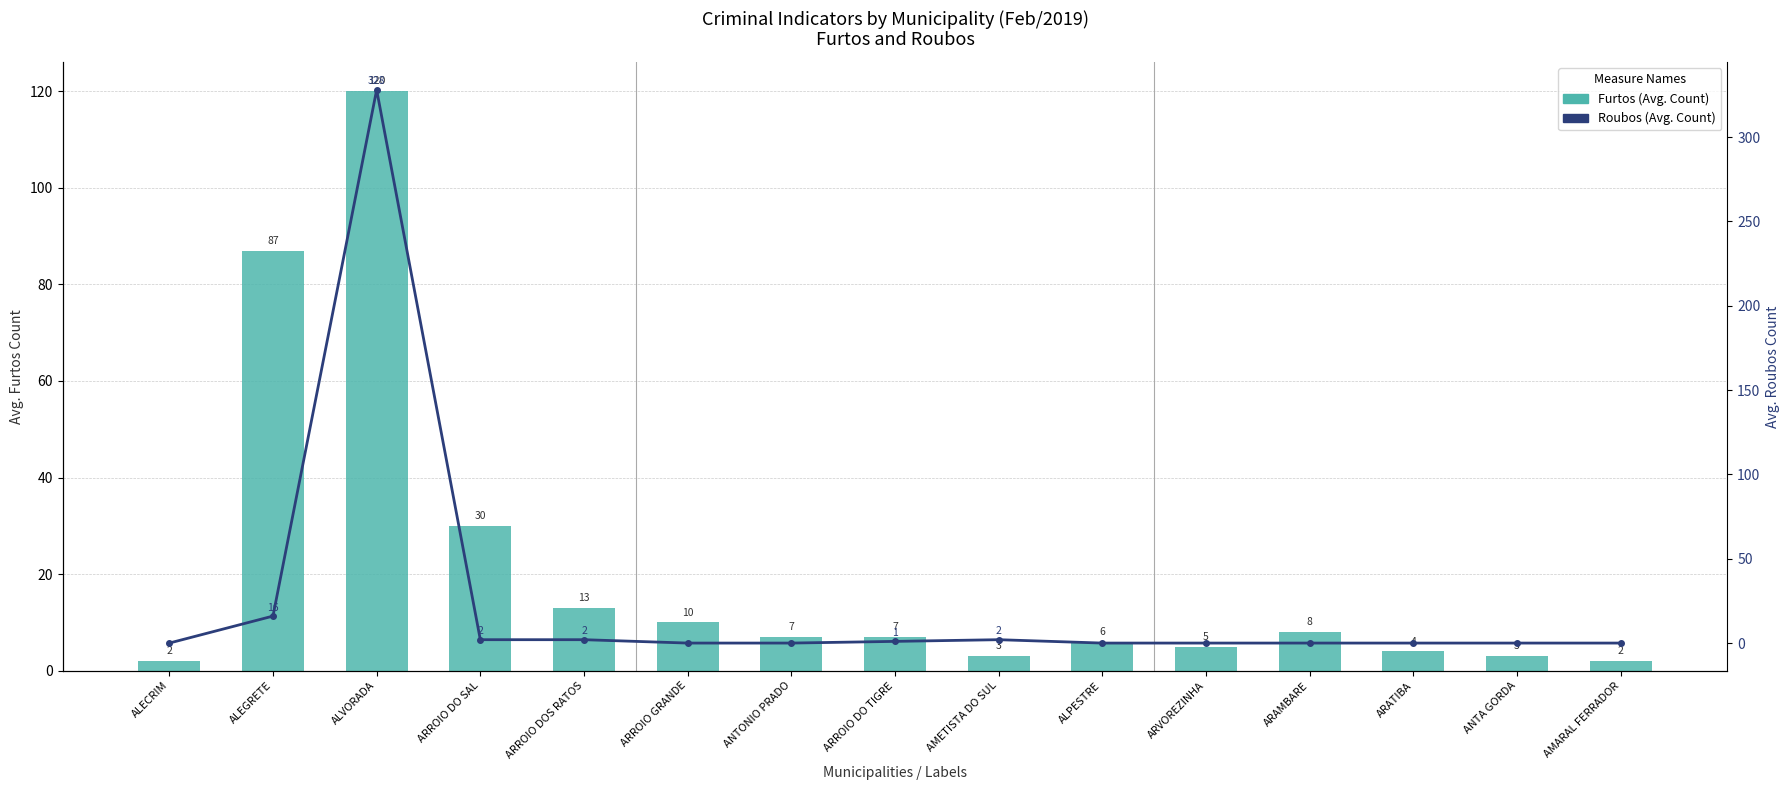

The Roubos series shows 23 at ALEGRETE. True or false?

False